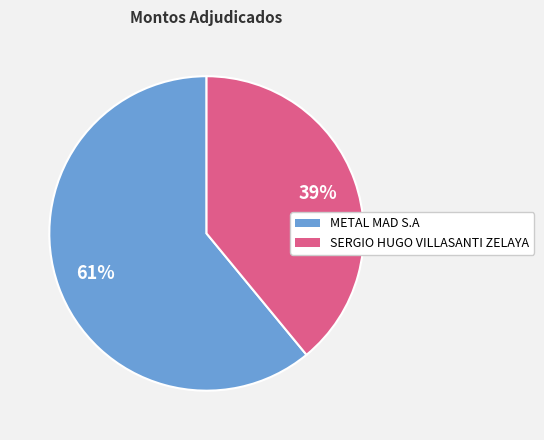

Does any single category account for the majority?

Yes